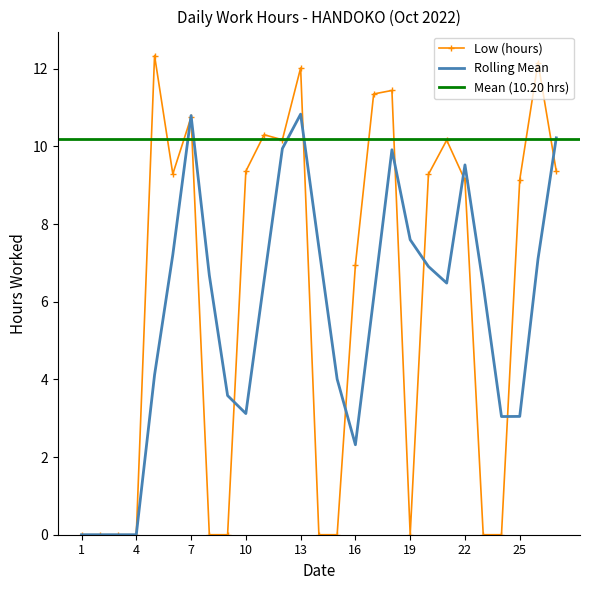

Reading left to right, what are all the values shown in this chart?

1=0.0	2=0.0	3=0.0	4=0.0	5=12.3	6=9.3	7=10.8	8=0.0	9=0.0	10=9.4	11=10.3	12=10.2	13=12.0	14=0.0	15=0.0	16=7.0	17=11.3	18=11.4	19=0.0	20=9.3	21=10.2	22=9.1	23=0.0	24=0.0	25=9.1	26=12.2	27=9.4